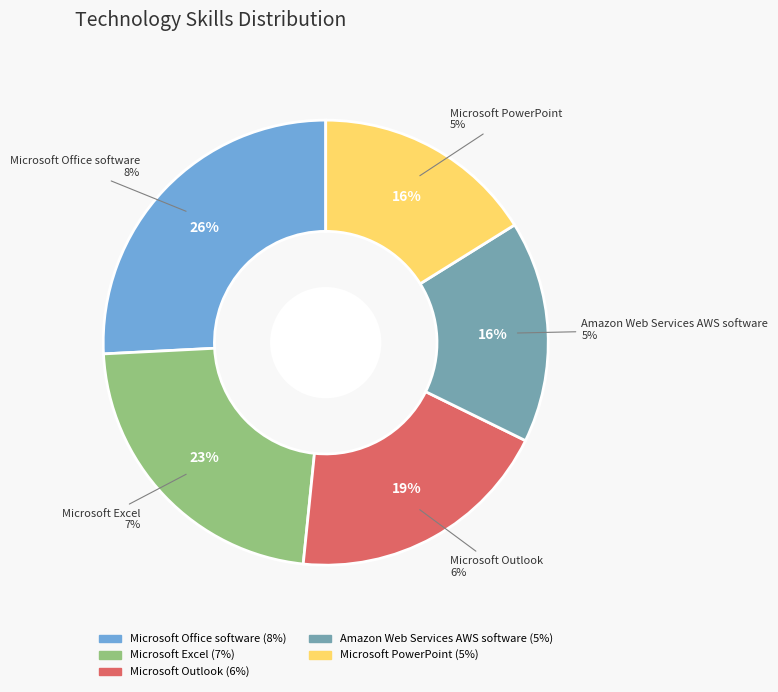

Is there a majority slice in this chart?

No